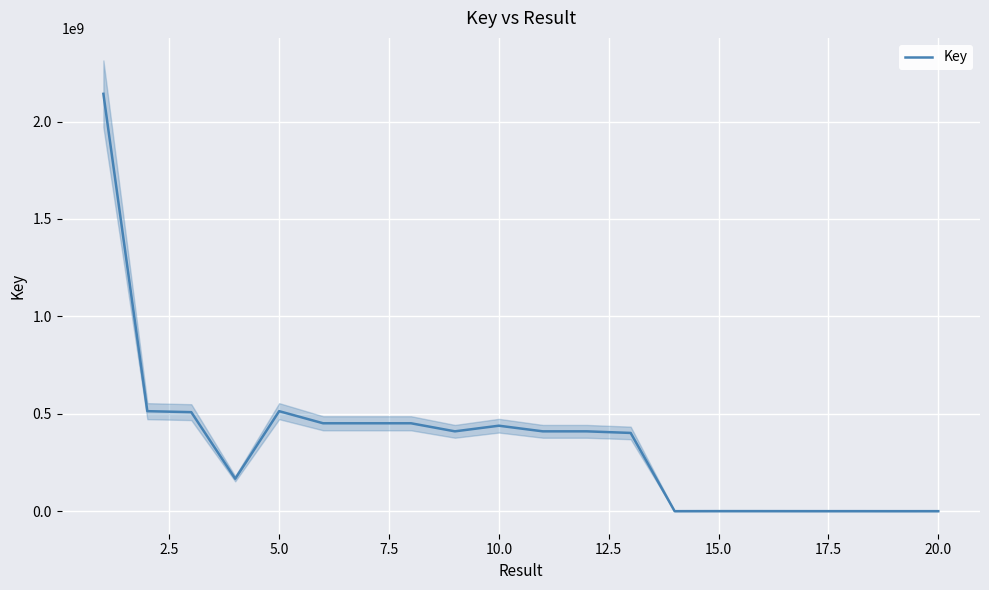

Reading right to left, transcribe all the data shown in this chart.

1343910	1307233	1435946	1435937	1545125	1562017	1325338	402529466	410748281	410749511	439641773	410751113	452143952	452144665	452145290	514179454	167668507	509168529	514183372	2141910666